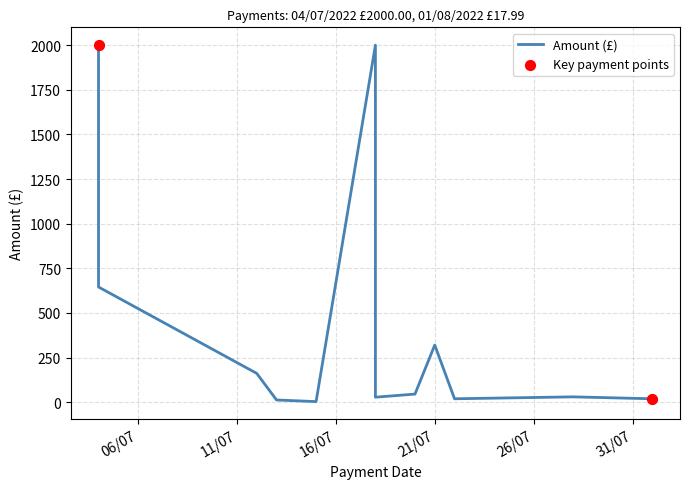

Between 28/07/2022 and 04/07/2022, which is larger?

04/07/2022